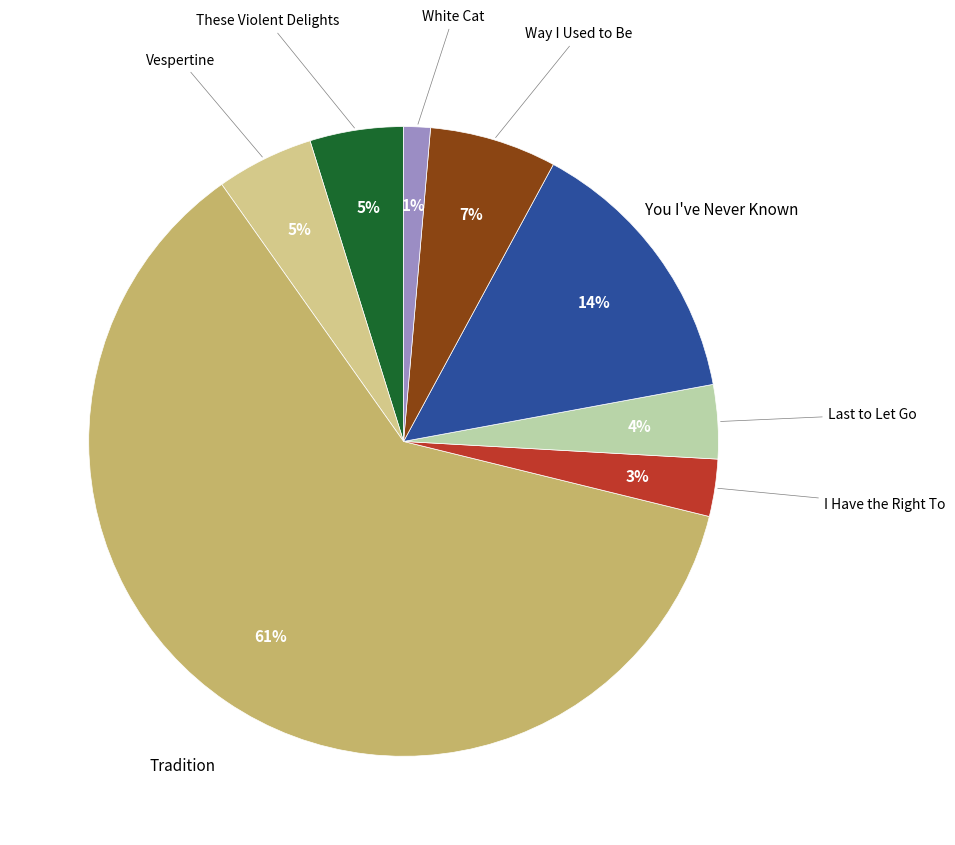

Is the sum of Way I Used to Be and White Cat greater than half?

No